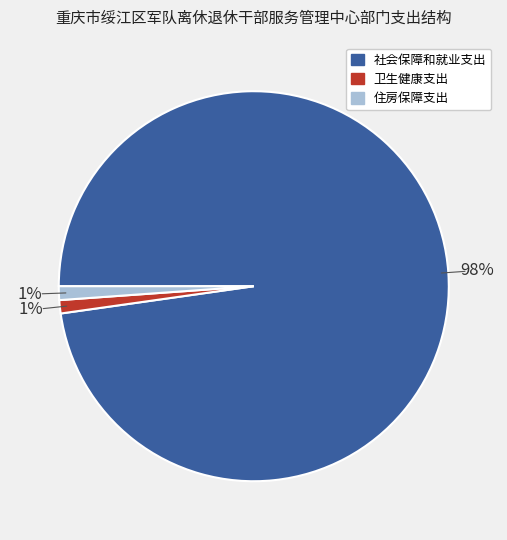

To the nearest percent, what percentage of the pie is 卫生健康支出?

1%